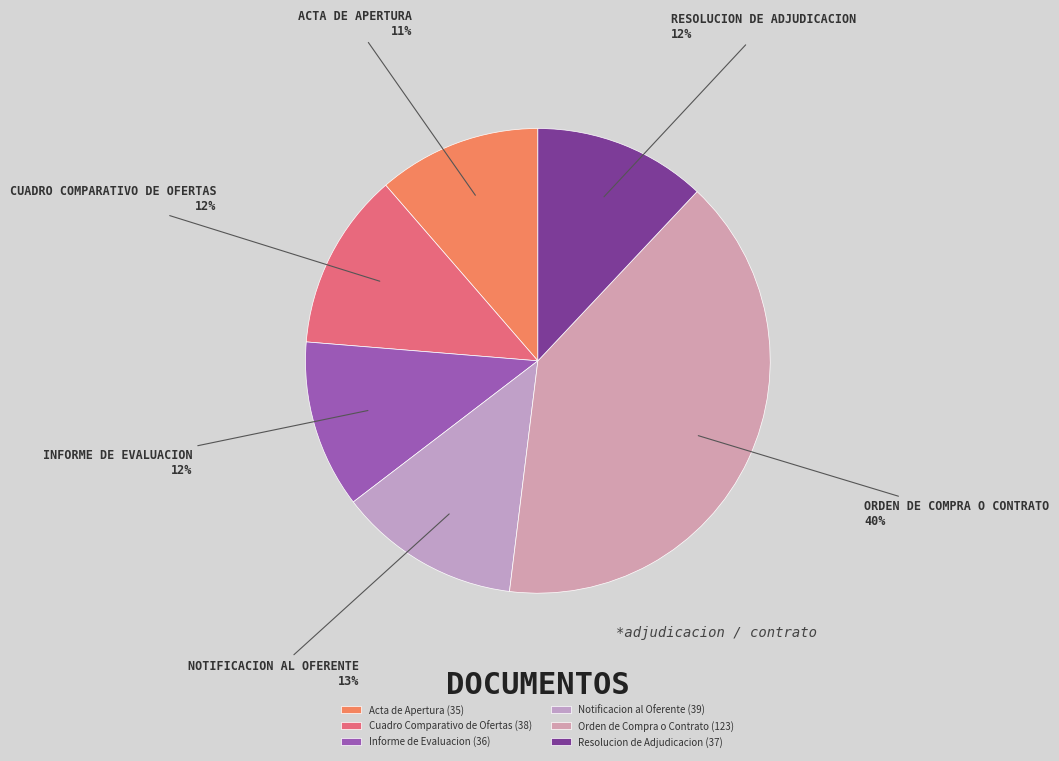

To the nearest percent, what is the difference between the Notificacion al Oferente and Informe de Evaluacion slice percentages?

1%